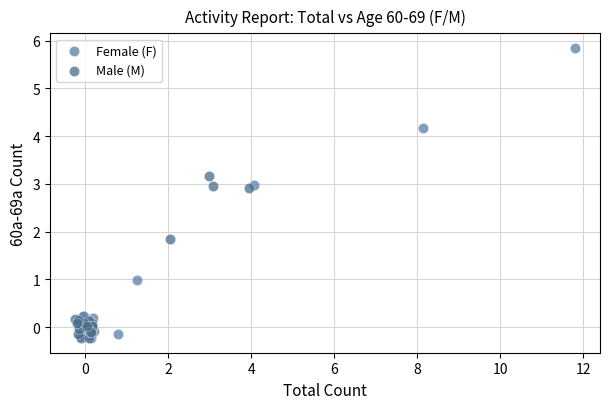

What are all the series names shown in the legend?

Female (F), Male (M)